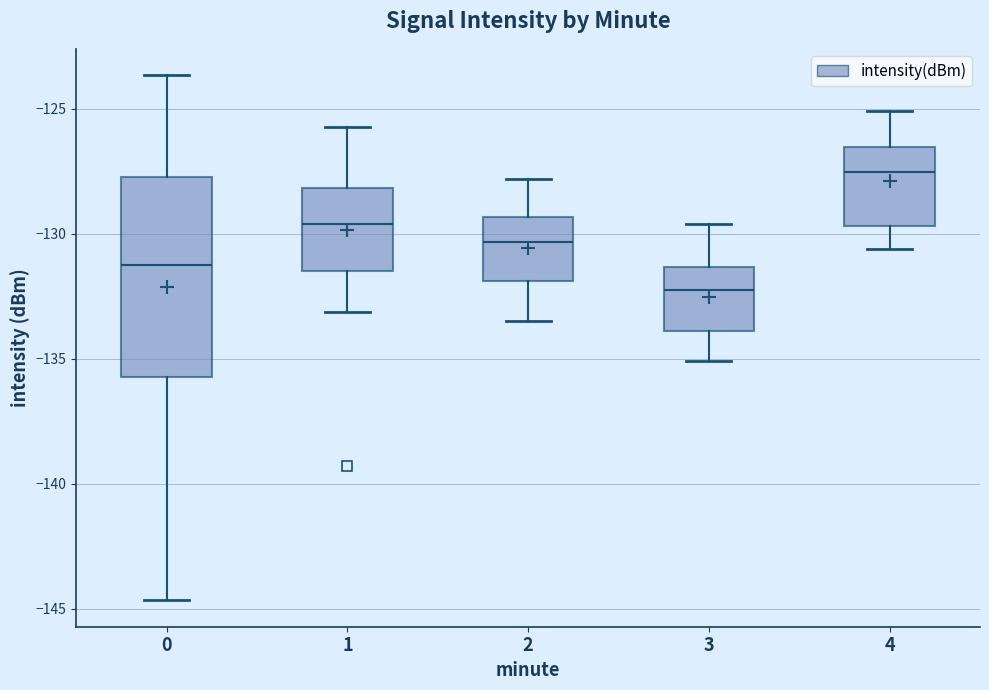

Which box is the tallest, from its lower edge to its upper edge?

0